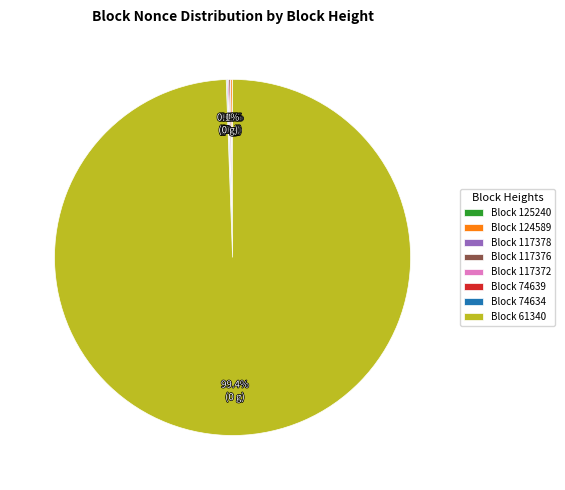

Is Block 61340 the majority of the pie?

Yes